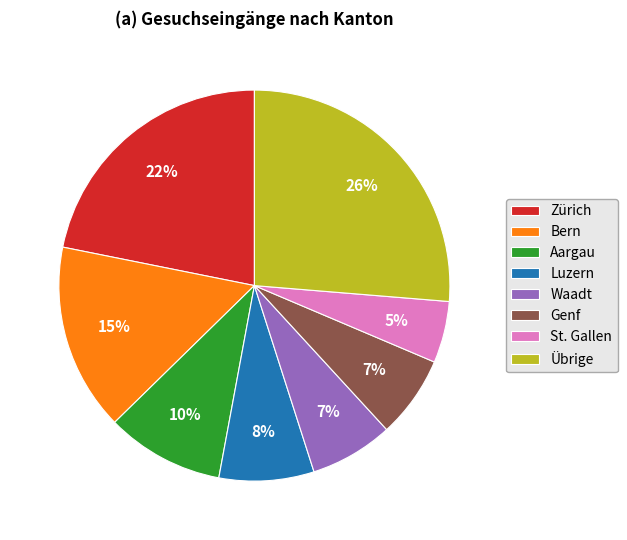

Which slice is the largest?

Übrige